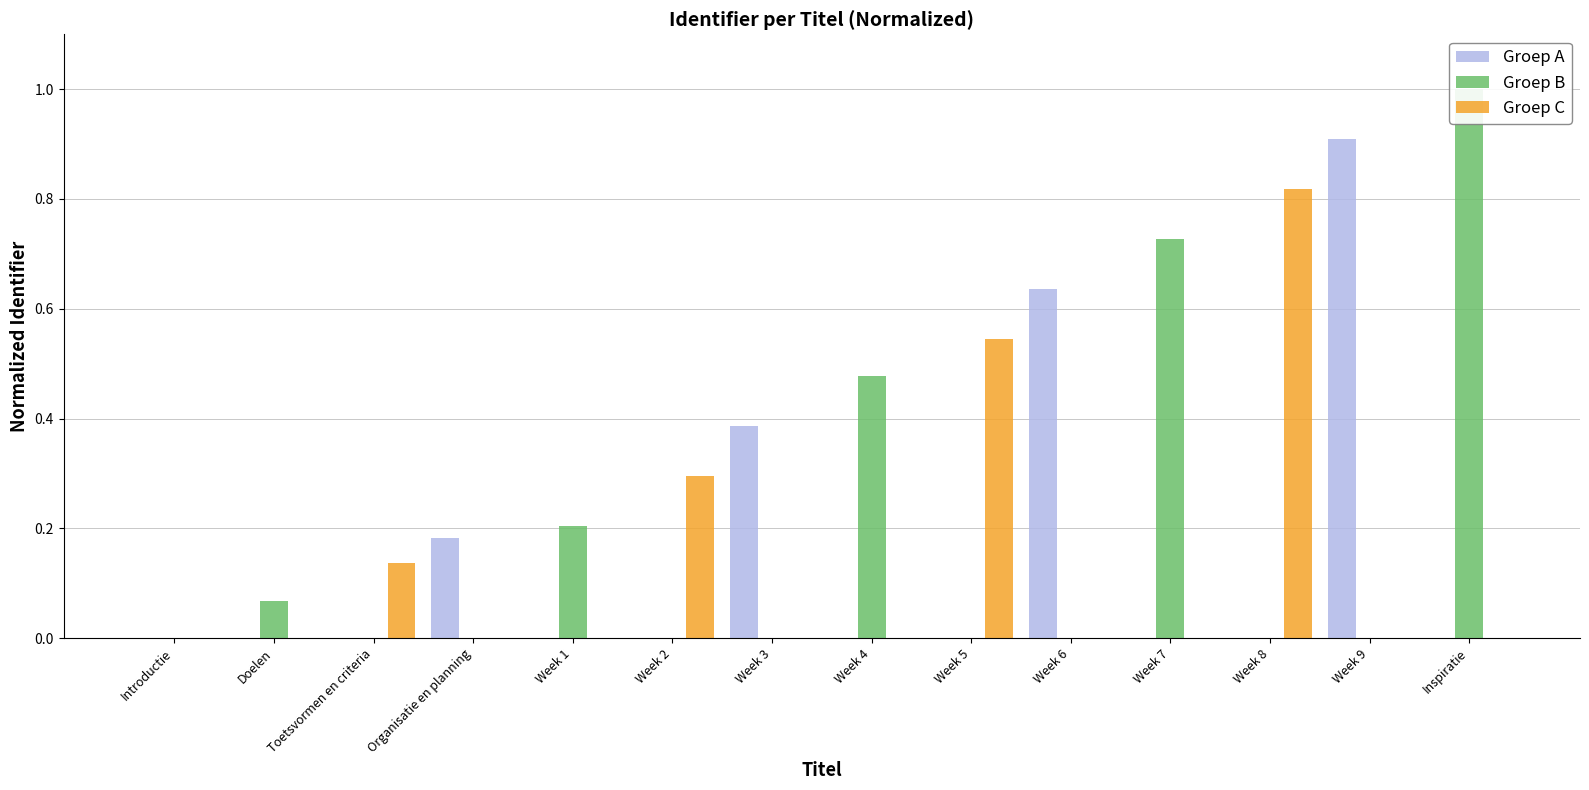

Reading left to right, extract all data points from this chart.

Groep A: 0.0	0.0	0.0	0.2	0.0	0.0	0.4	0.0	0.0	0.6	0.0	0.0	0.9	0.0
Groep B: 0.0	0.1	0.0	0.0	0.2	0.0	0.0	0.5	0.0	0.0	0.7	0.0	0.0	1.0
Groep C: 0.0	0.0	0.1	0.0	0.0	0.3	0.0	0.0	0.5	0.0	0.0	0.8	0.0	0.0